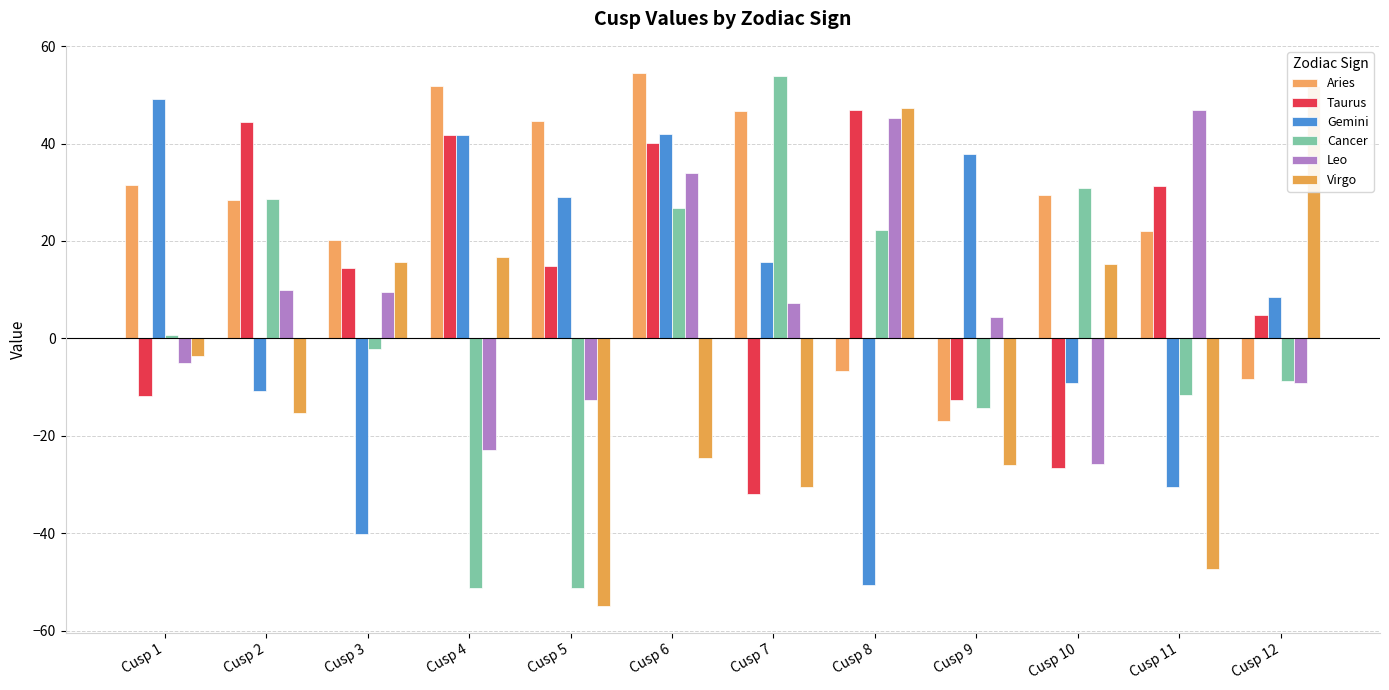

What is the minimum value for Taurus?

-31.9